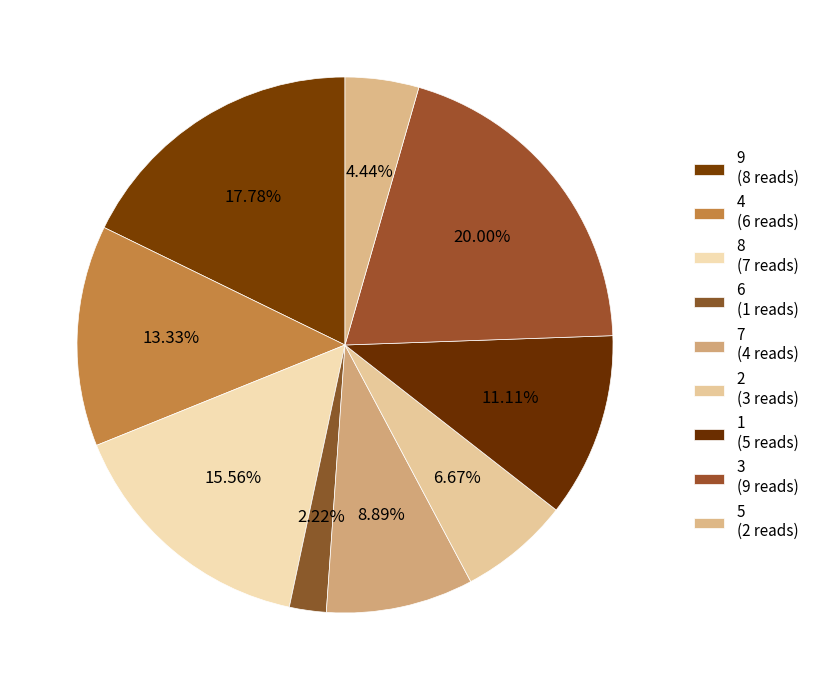

How many slices are in this pie chart?

9